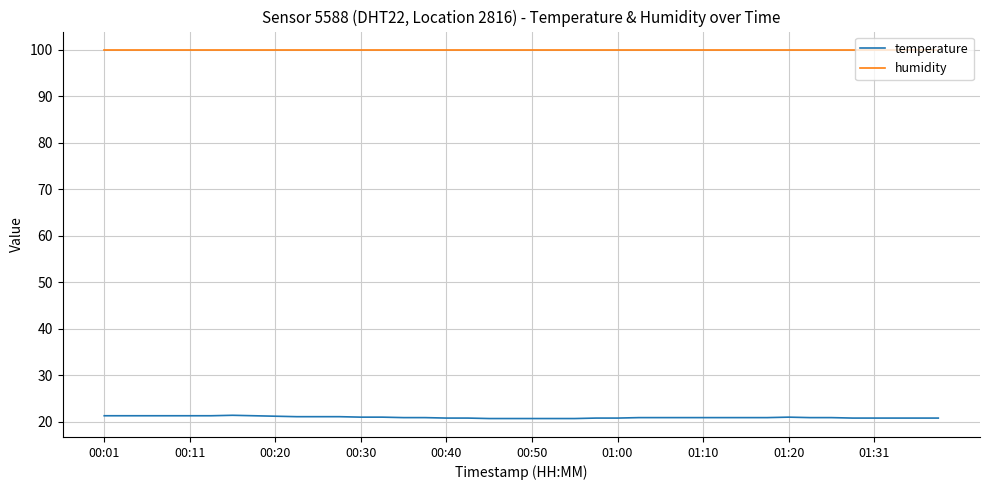

Which series has the widest spread of values?

temperature